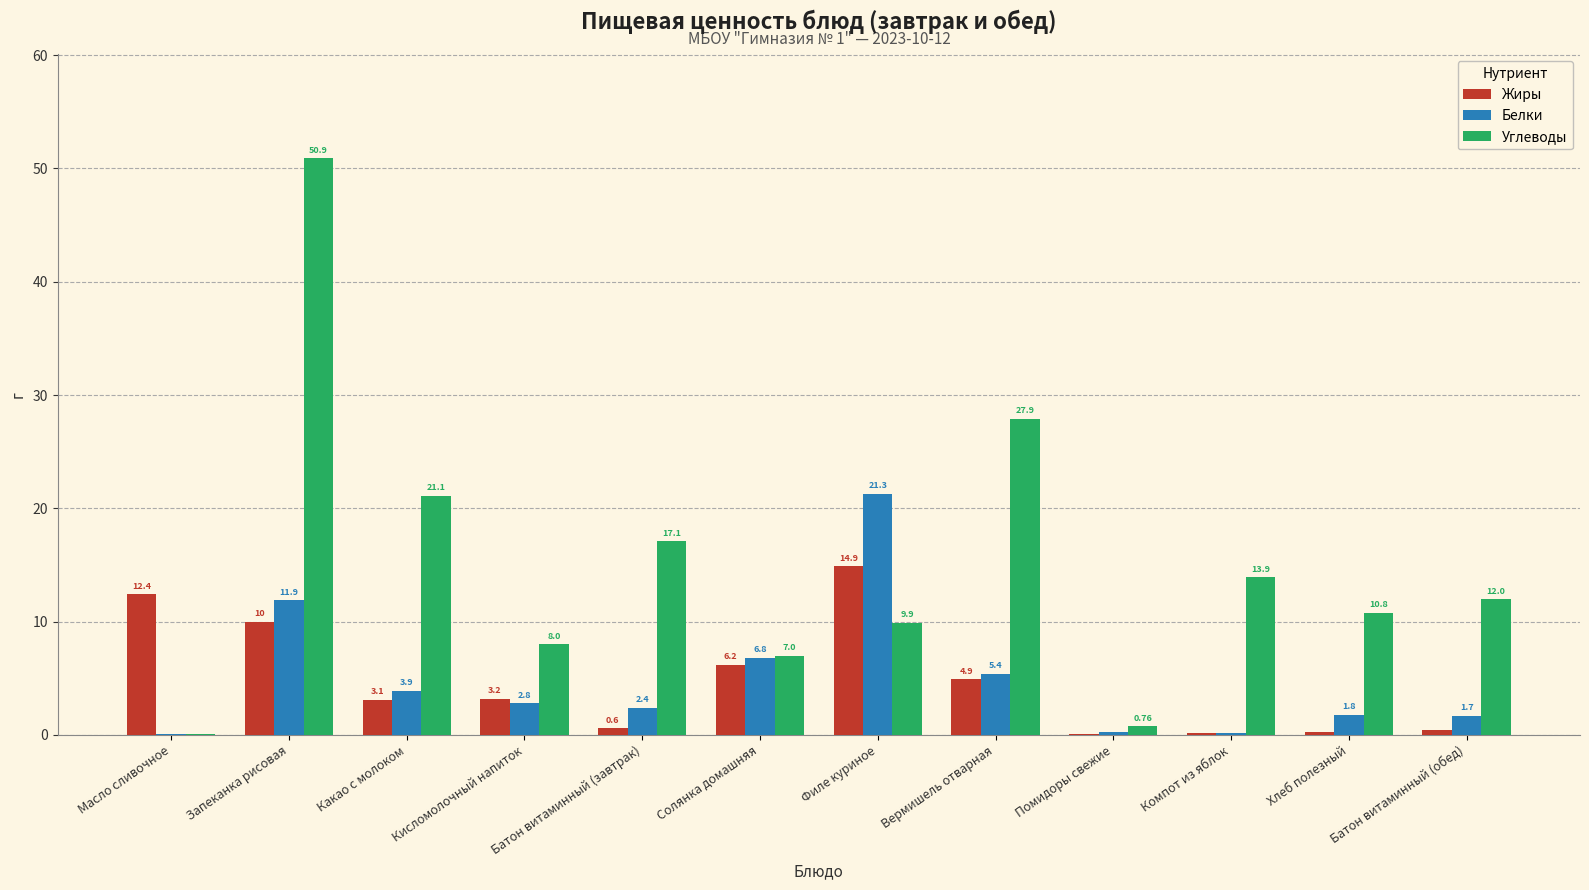

The value of Белки at Запеканка рисовая is 5.2. True or false?

False